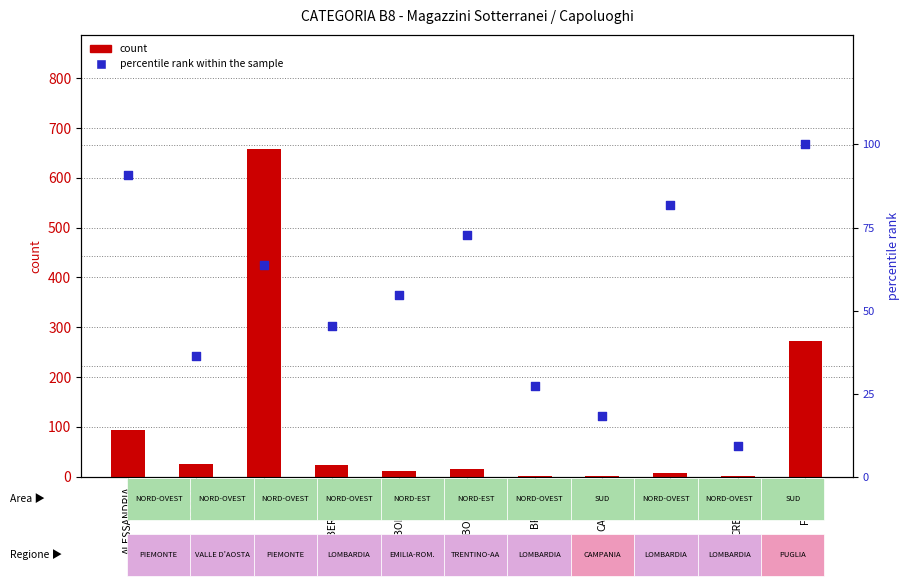

Which series has the widest spread of Y values?

count